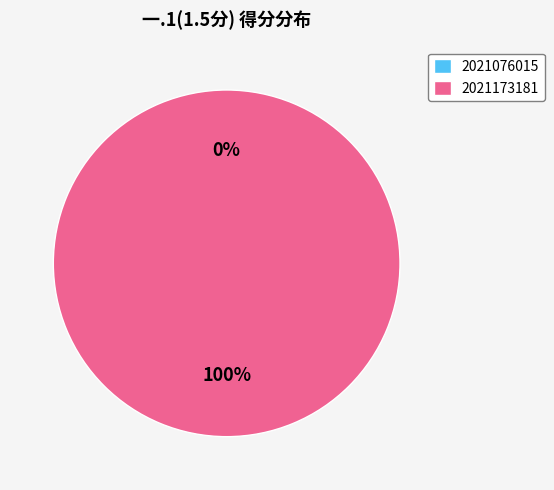

To the nearest percent, what is the difference between the largest and smallest slice percentages?

100%